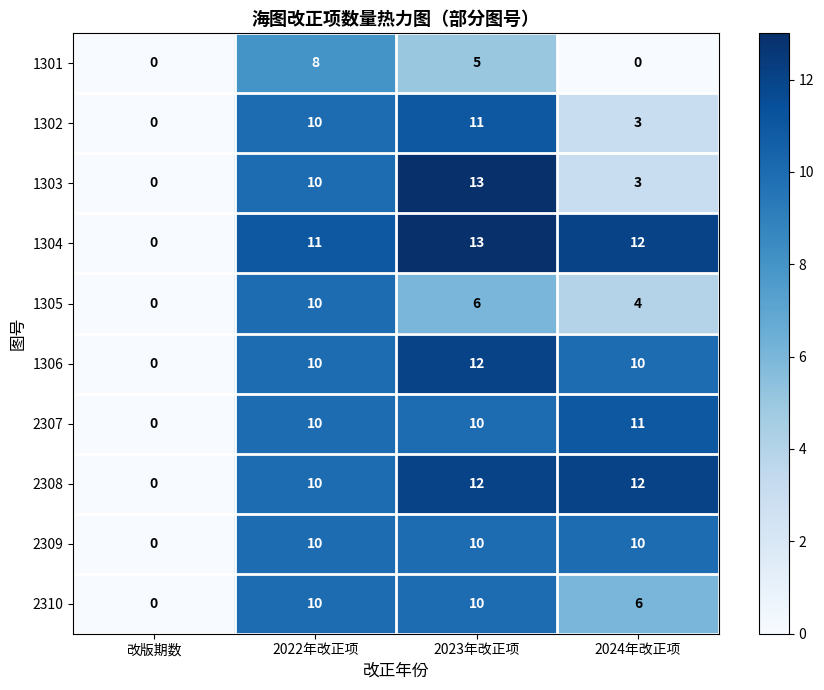

How many 1301 values are between 0 and 8?

4